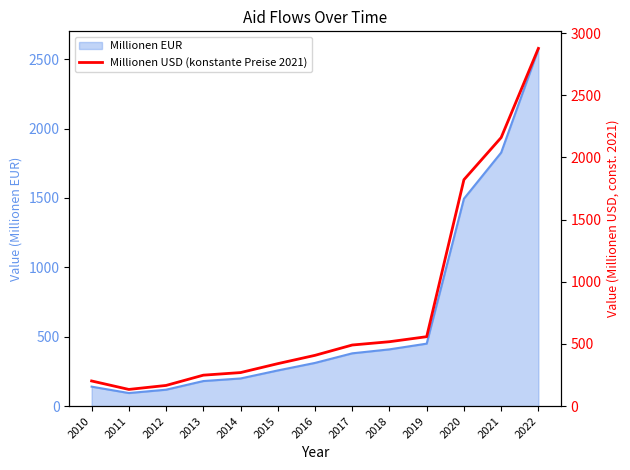

Rank the categories by value from lowest to highest.

2011, 2012, 2010, 2013, 2014, 2015, 2016, 2017, 2018, 2019, 2020, 2021, 2022